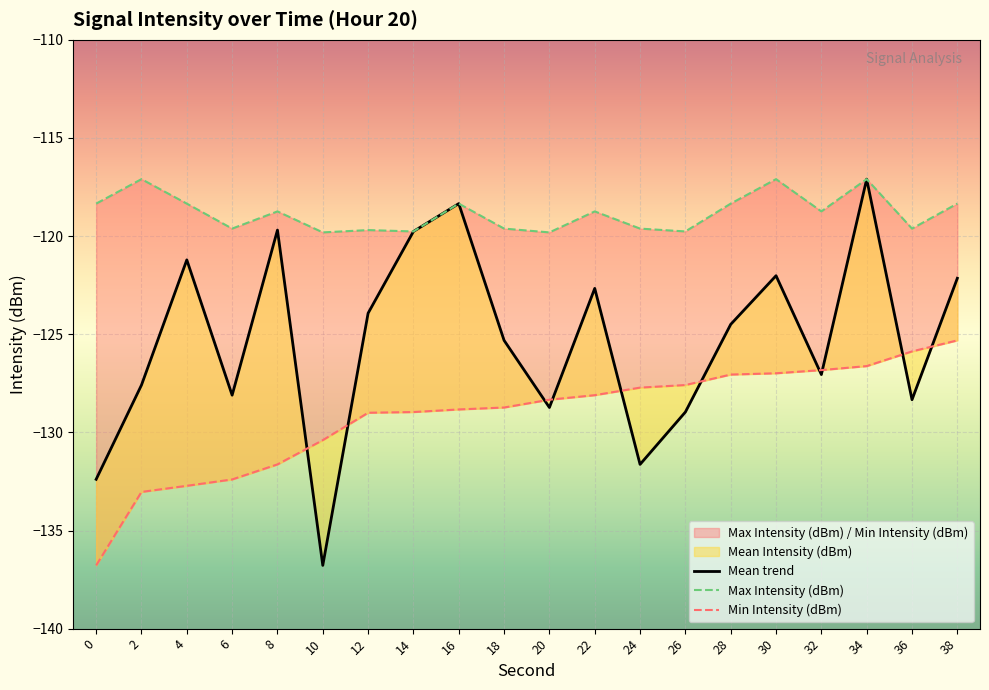

Is it true that Max Intensity (dBm) equals -117.1 at 30?

True